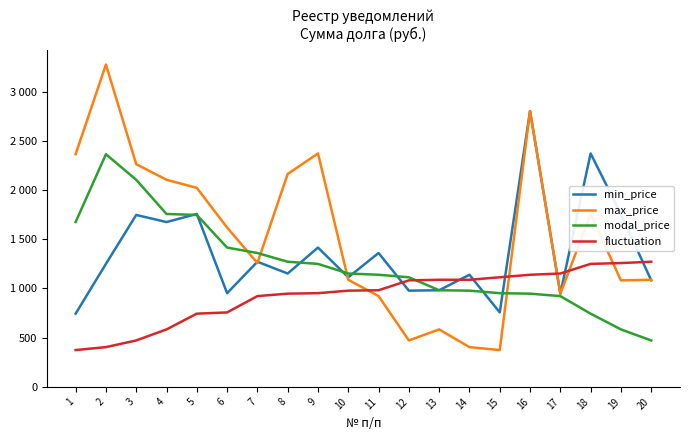

Is this an area chart (filled region under the line)?

No